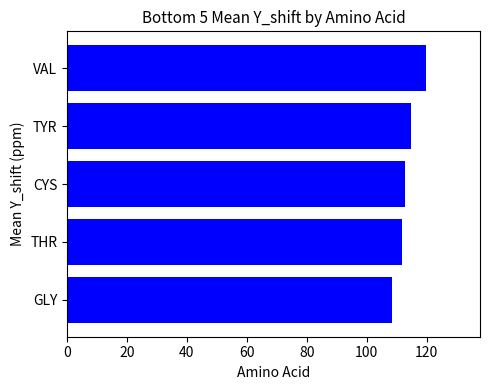

Between GLY and CYS, which is larger?

CYS